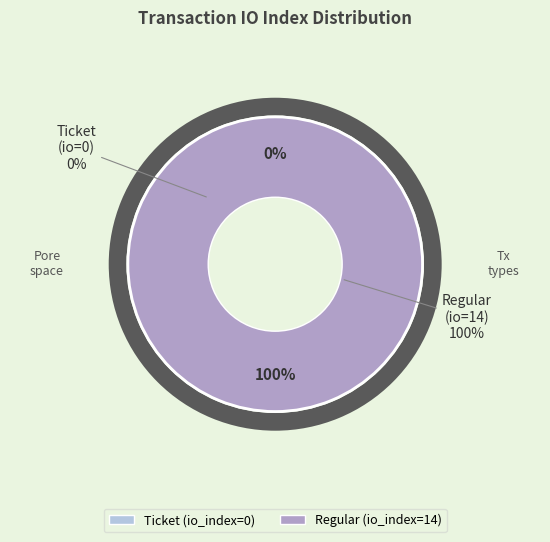

Does Ticket (io_index=0) account for over 50% of the chart?

No